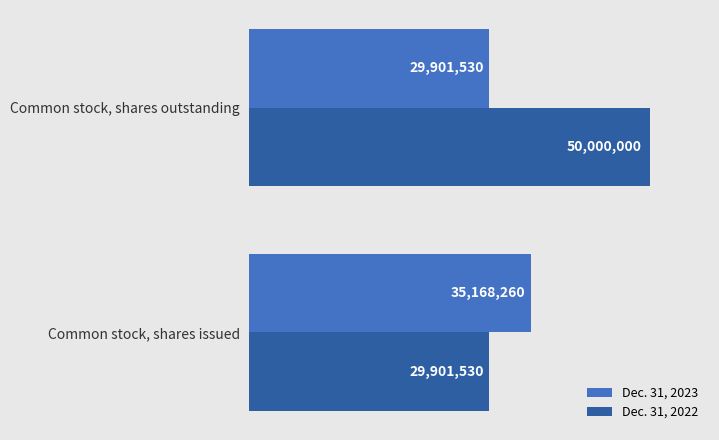

What is the difference between the maximum and minimum values in the Dec. 31, 2023 series?

5266730